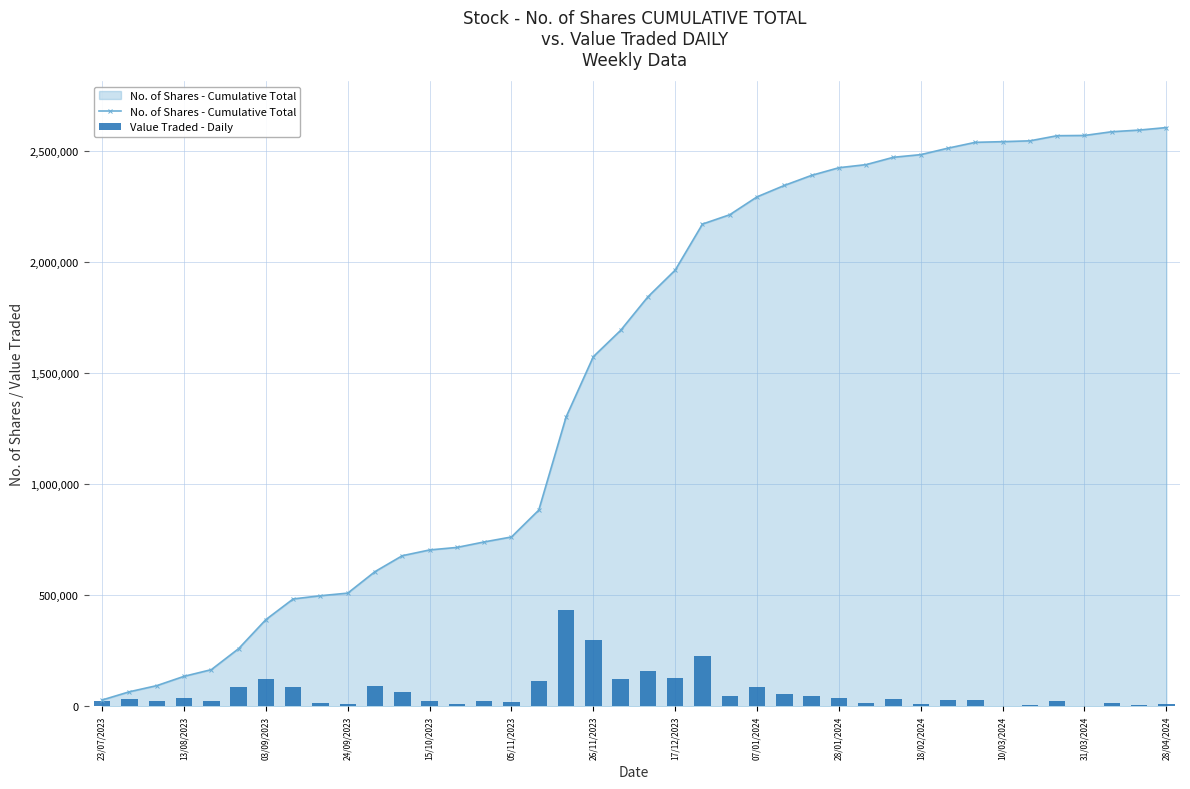

What is the highest value of the No. of Shares - Cumulative Total series?

2604547